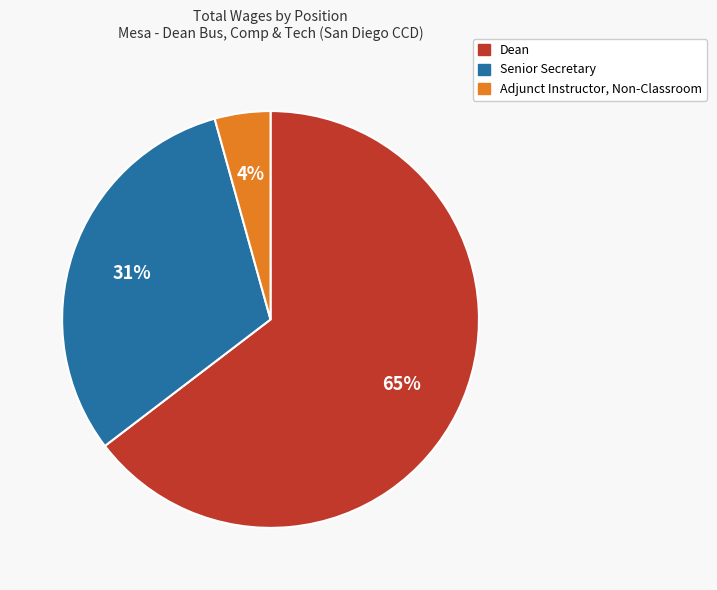

Which has a higher value, Senior Secretary or Adjunct Instructor, Non-Classroom?

Senior Secretary